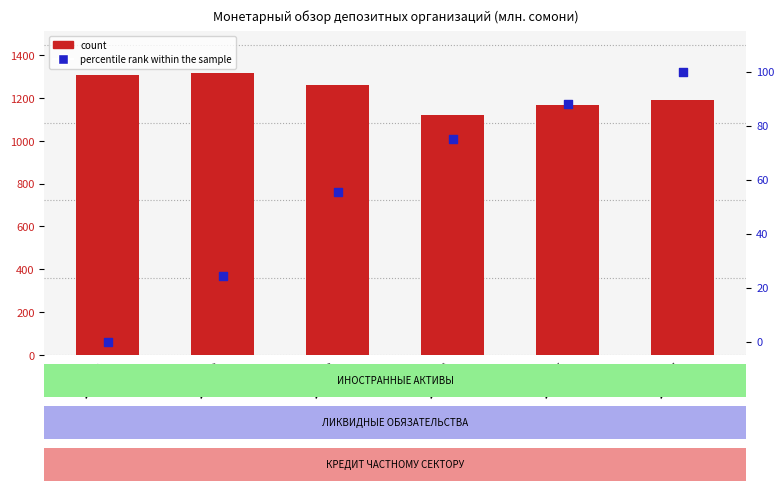

Which series has the largest total across all categories?

ИНОСТРАННЫЕ АКТИВЫ